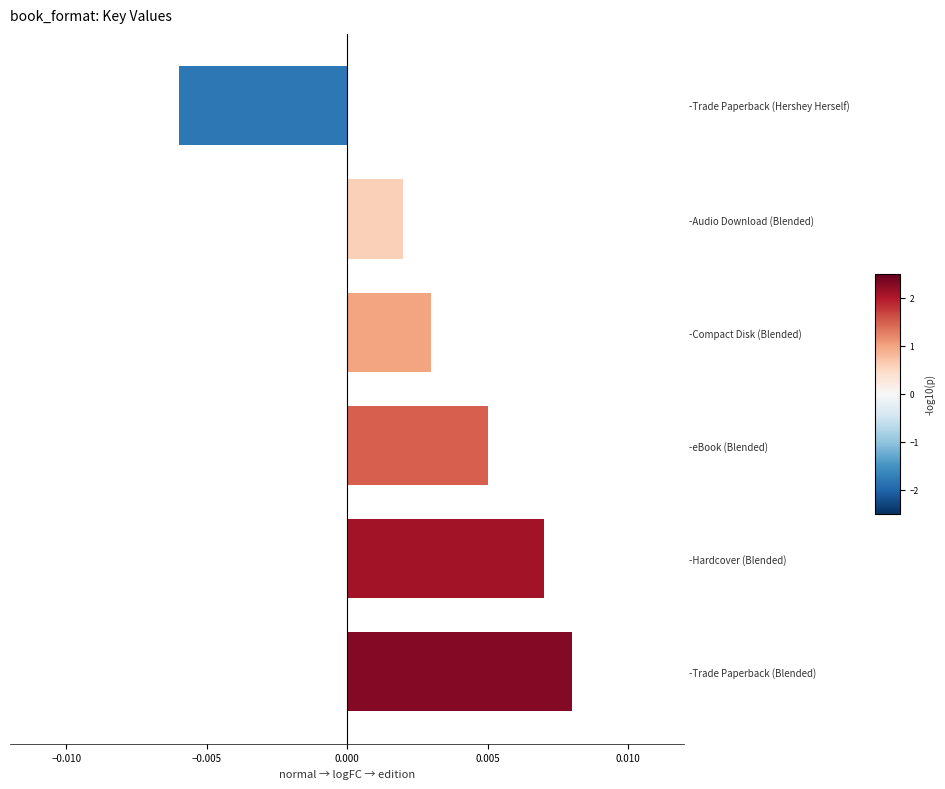

Count the values in the range 0 to 1.

5